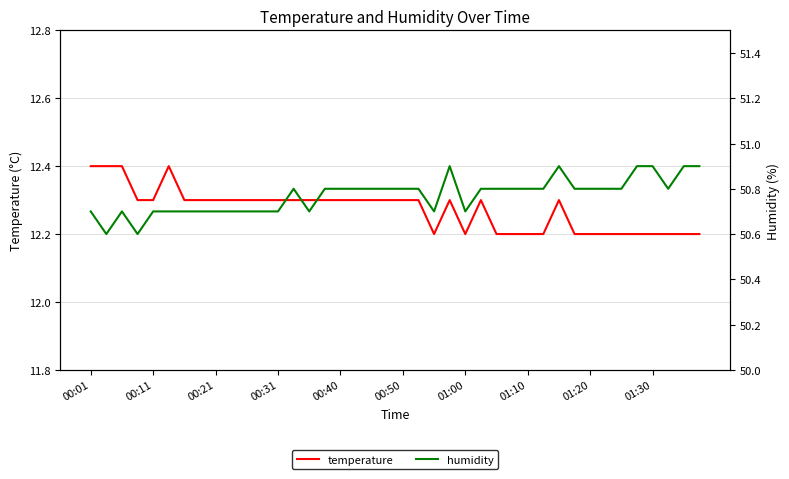

How many temperature values are between 12 and 13?

40